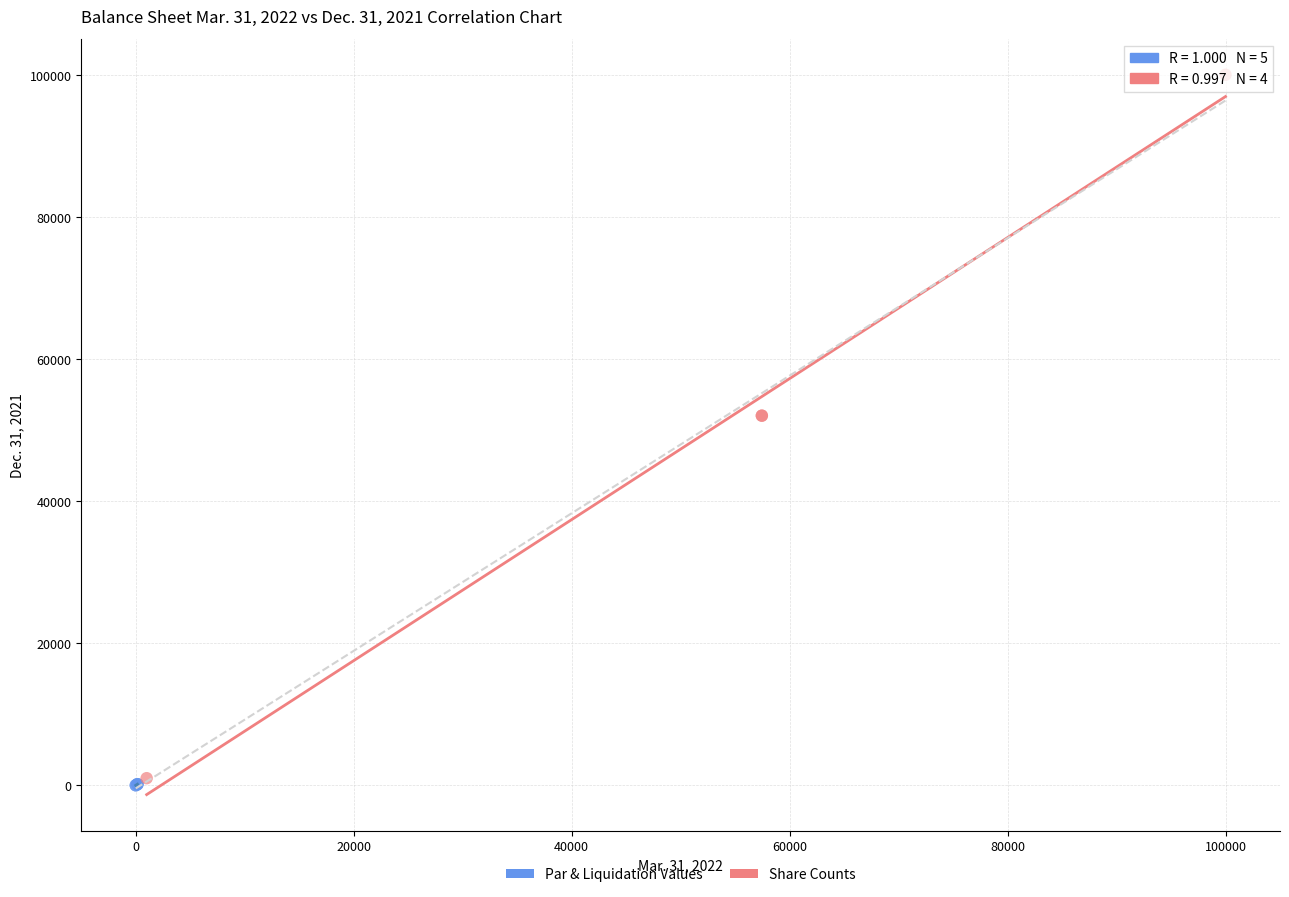

Which series has the widest spread of Y values?

Share Counts